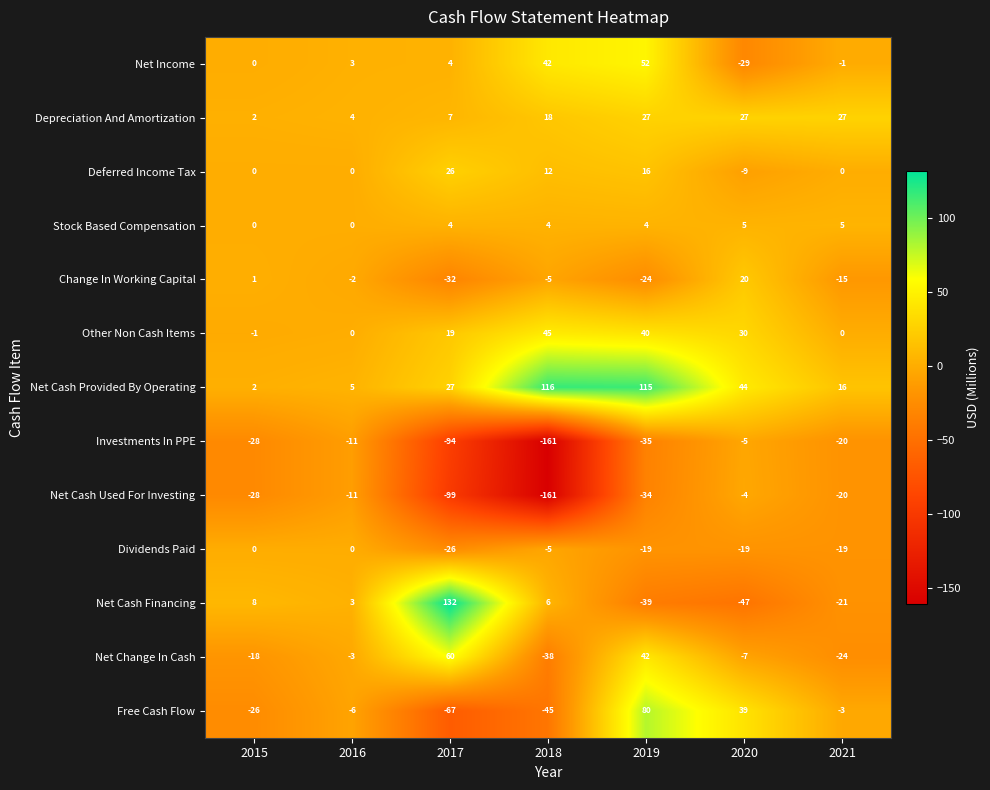

Which series has the largest total across all categories?

Net Cash Provided By Operating